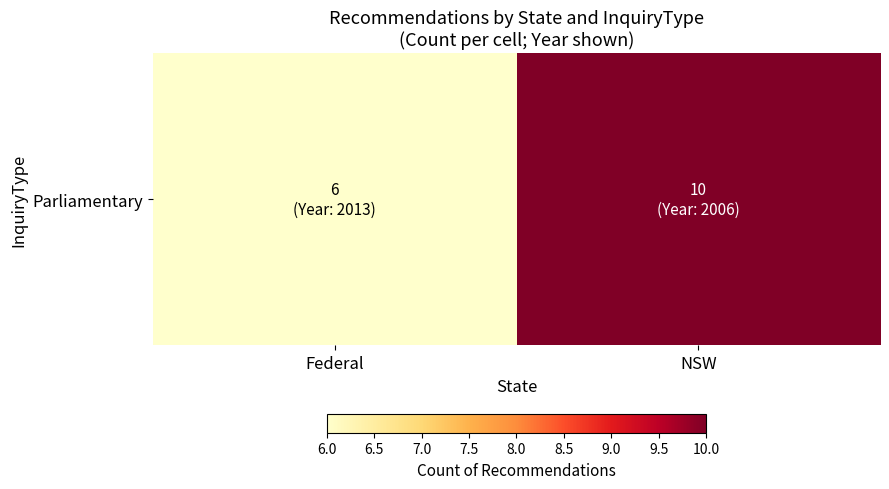

How many data points does each series have?

2